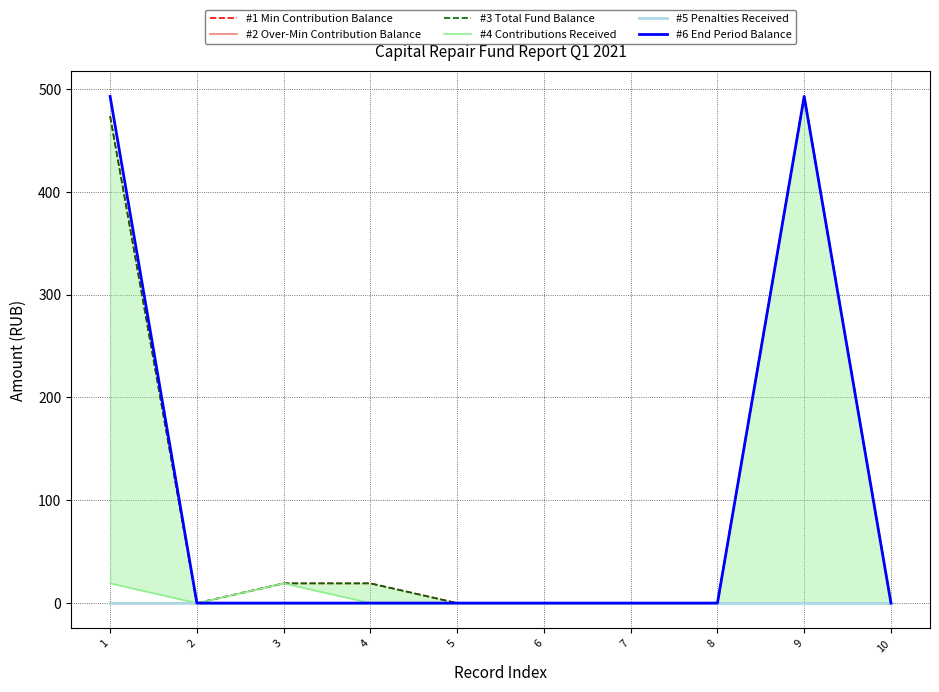

How many lines are shown in the chart?

6